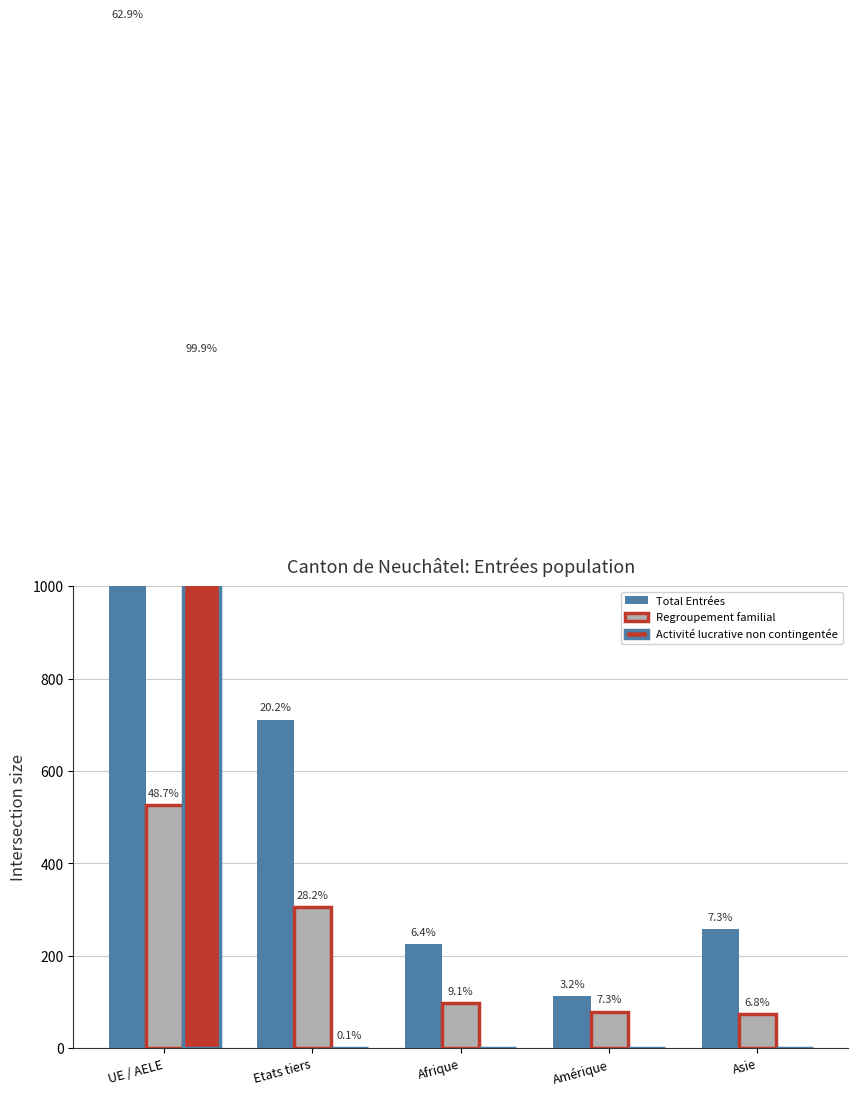

What are all the series names shown in the legend?

Total Entrées, Regroupement familial, Activité lucrative non contingentée